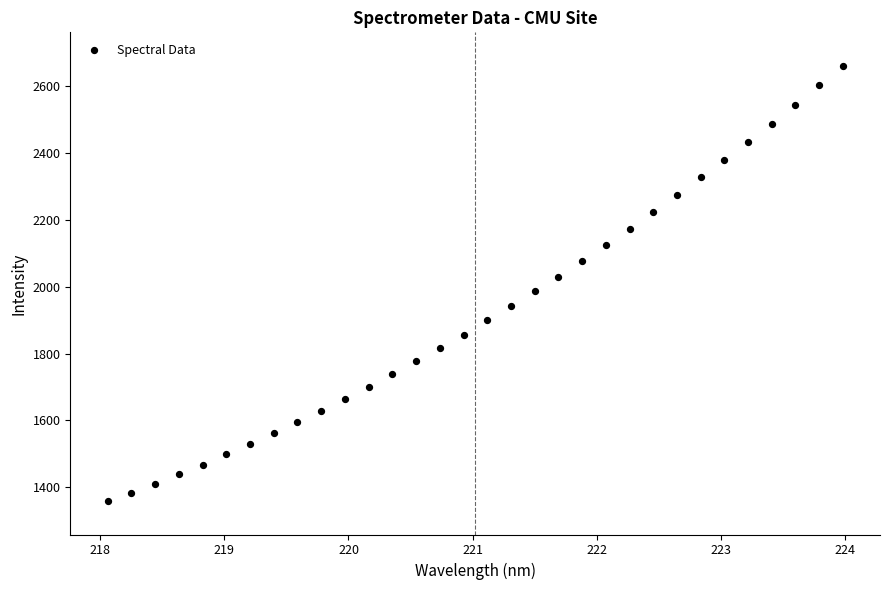

What is the range of X values (max minus min)?

5.9